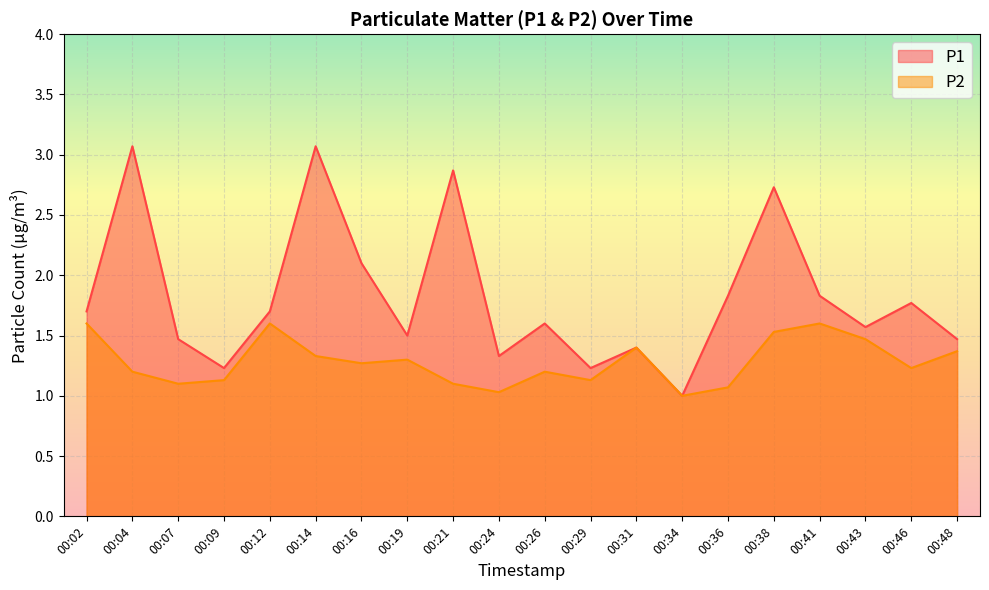

What is the approximate value of P1 at 00:12?

1.7